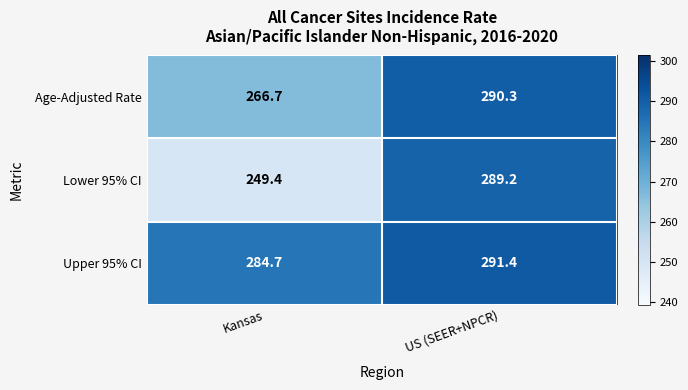

At US (SEER+NPCR), list the series in order from largest to smallest.

Upper 95% CI, Age-Adjusted Rate, Lower 95% CI